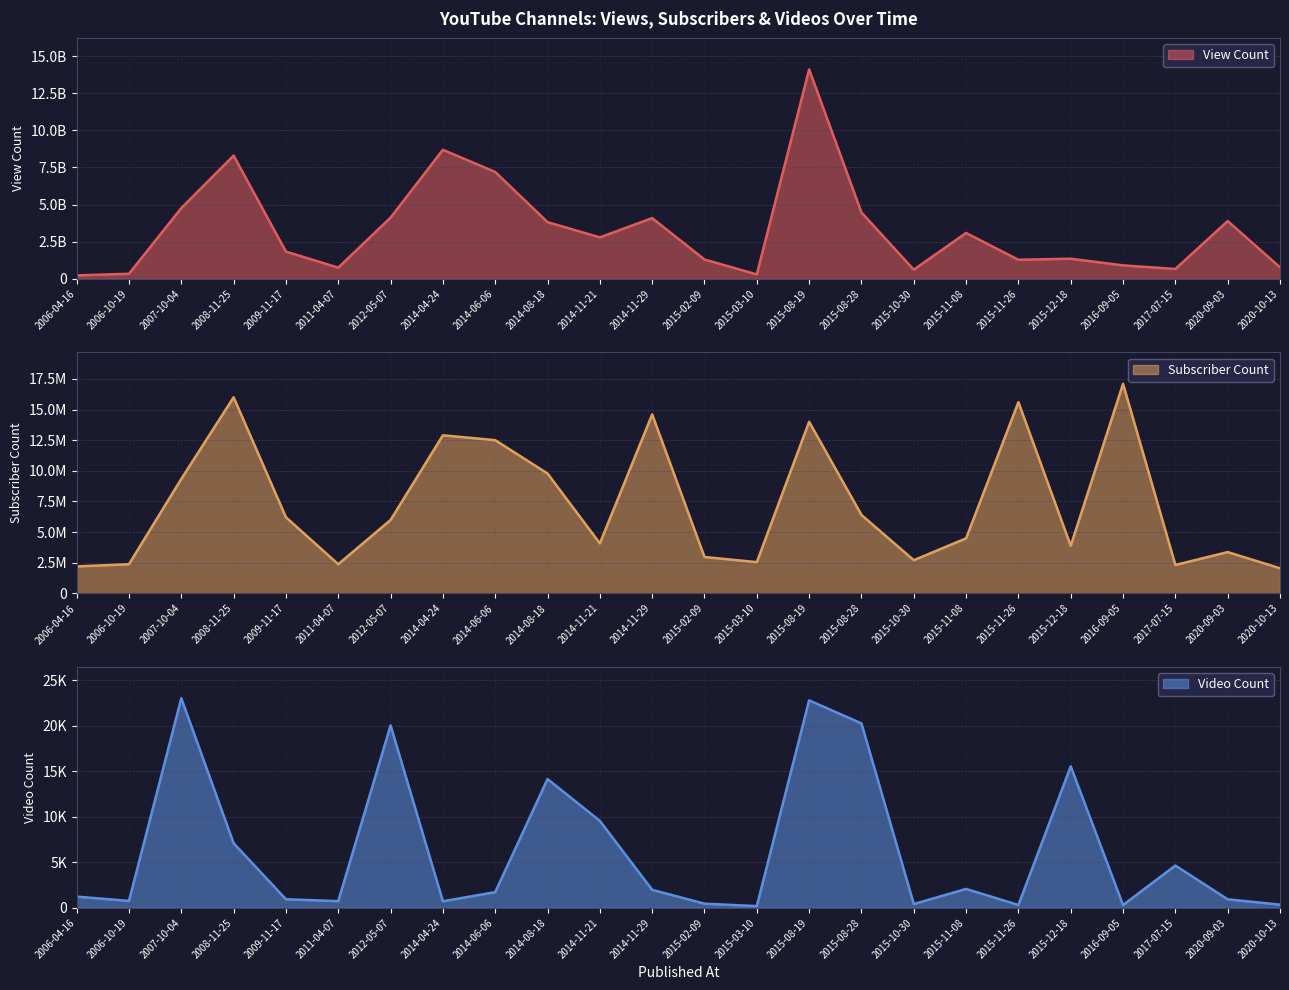

What is the difference between the Subscriber Count values at 2014-11-29 and 2015-10-30?

11890000